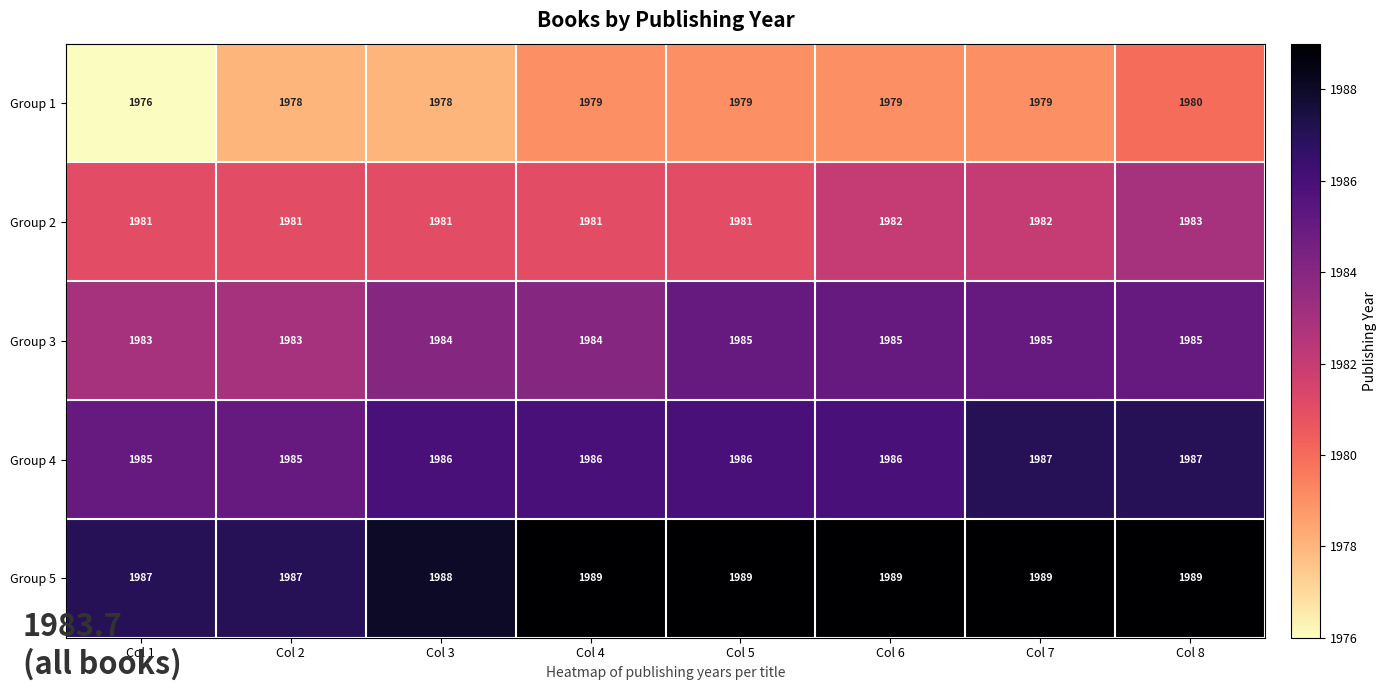

What is the approximate value of Group 5 at Col 8?

1989